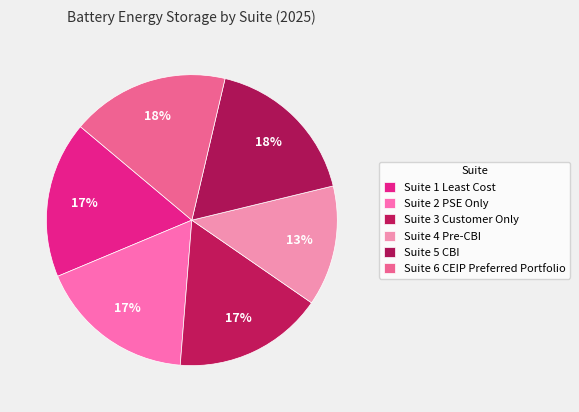

Does Suite 5 CBI account for over 50% of the chart?

No